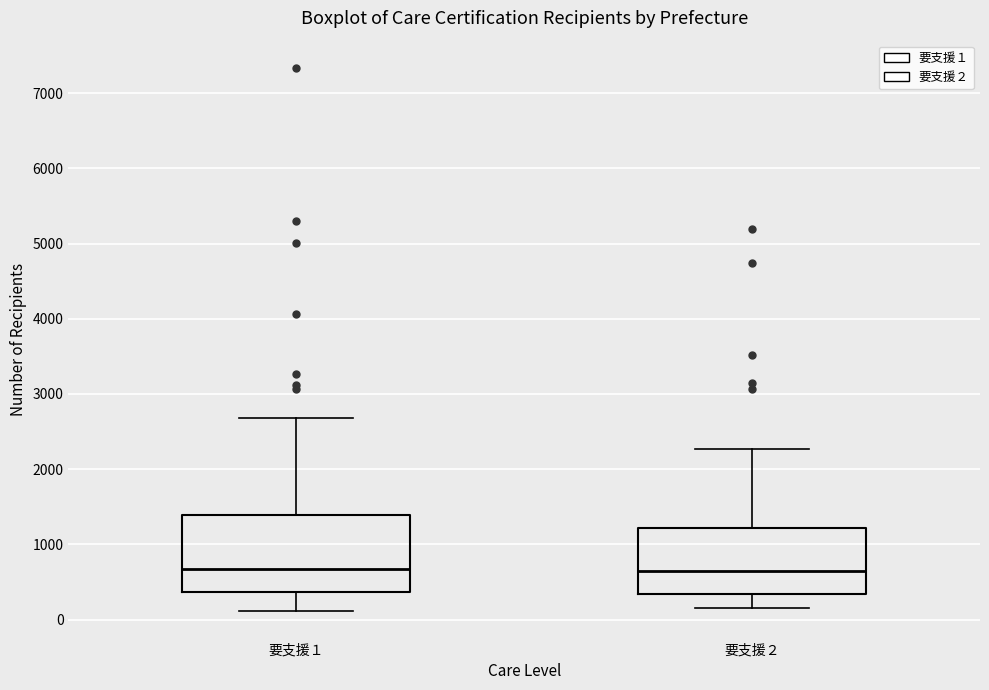

Reading left to right, read every box against the y-axis: the position of its median line, the range the box covers, and the ends of its whiskers. The values are not printed on the chart, so give them approximately, as read against the axis.

要支援１: median 700, box 400 to 1400, whiskers 100 to 2700
要支援２: median 600, box 300 to 1200, whiskers 200 to 2300